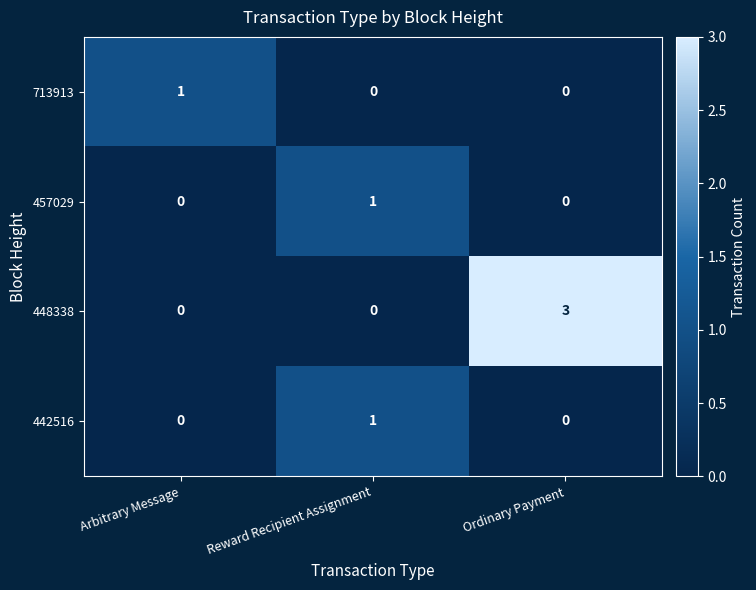

Which series has the largest total across all categories?

448338